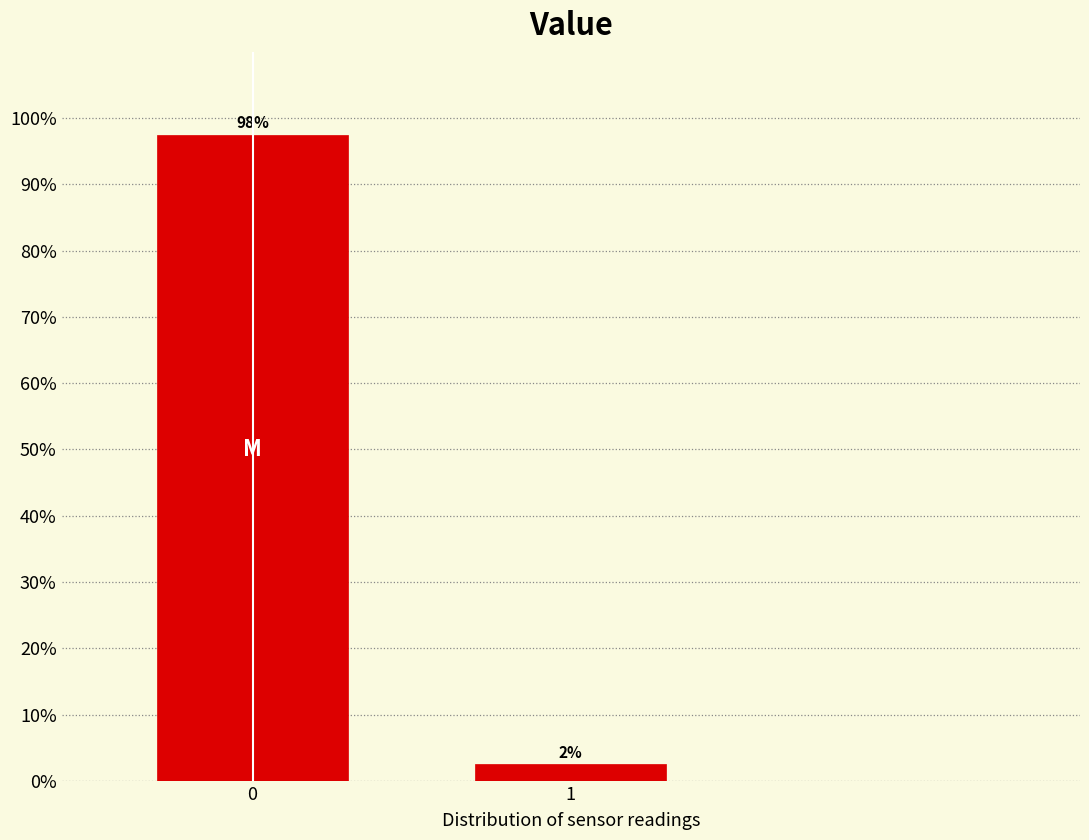

Are the bars horizontal?

No